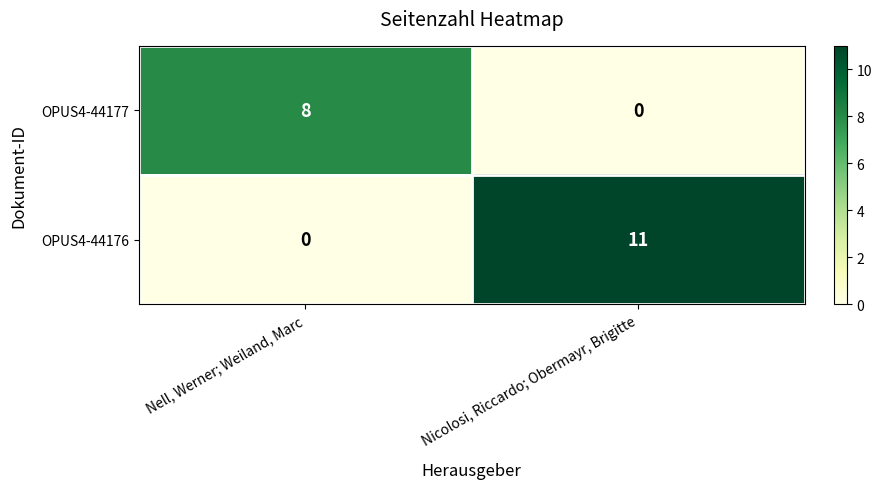

What is the maximum value shown in the chart?

11